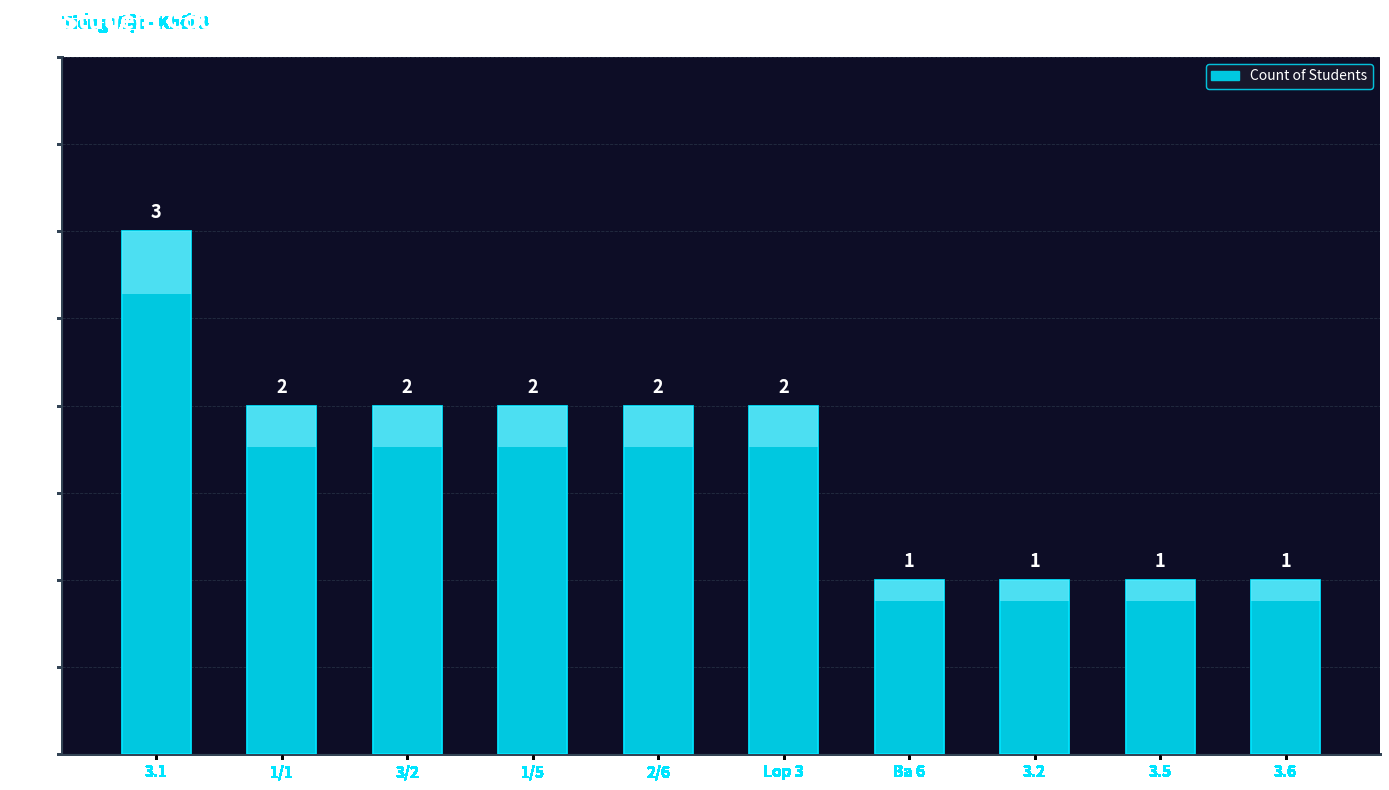

How many values are below 2?

4